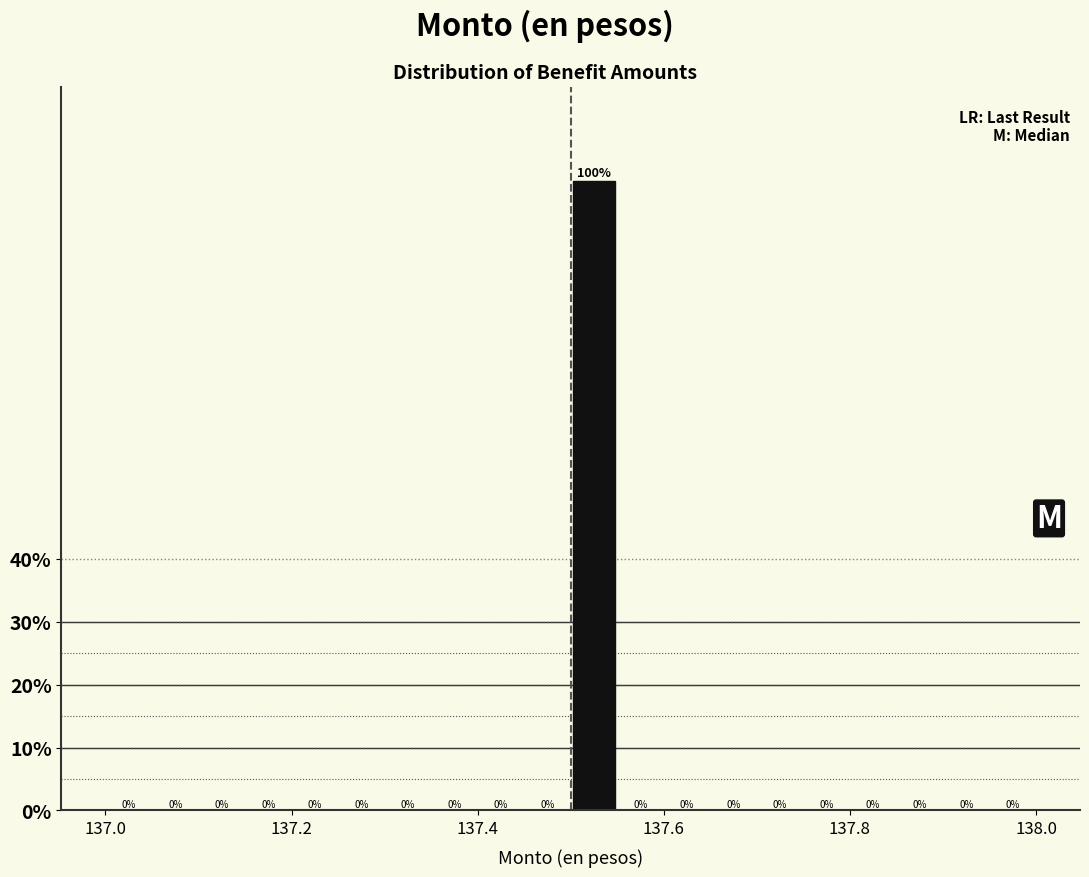

Around what value on the x-axis is the tallest bar? Give the approximate position of its centre, as read against the axis.

137.52